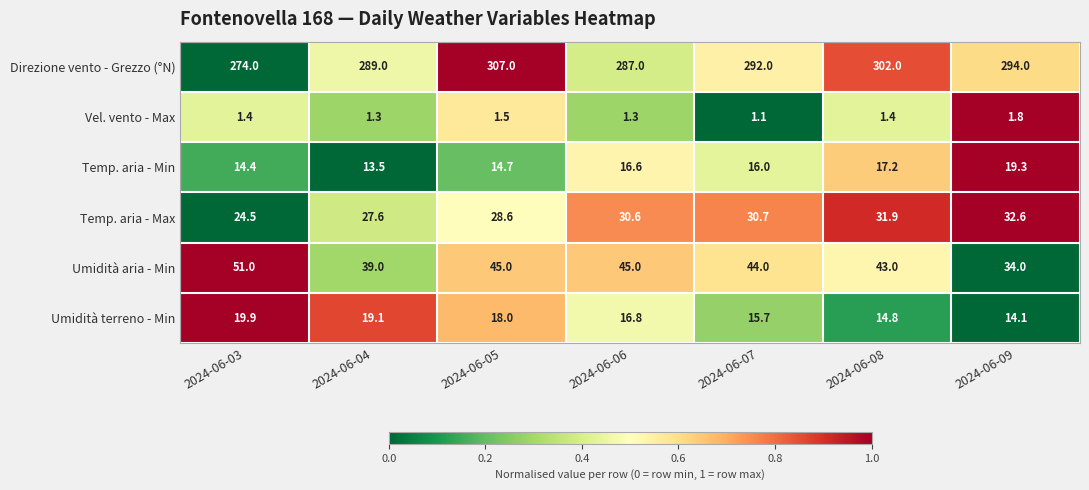

Which series has the largest total across all categories?

Direzione vento - Grezzo (°N)